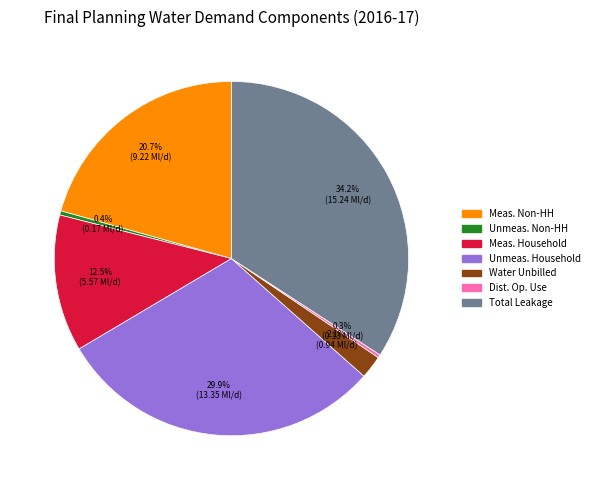

Is there any slice that represents more than half of the pie?

No